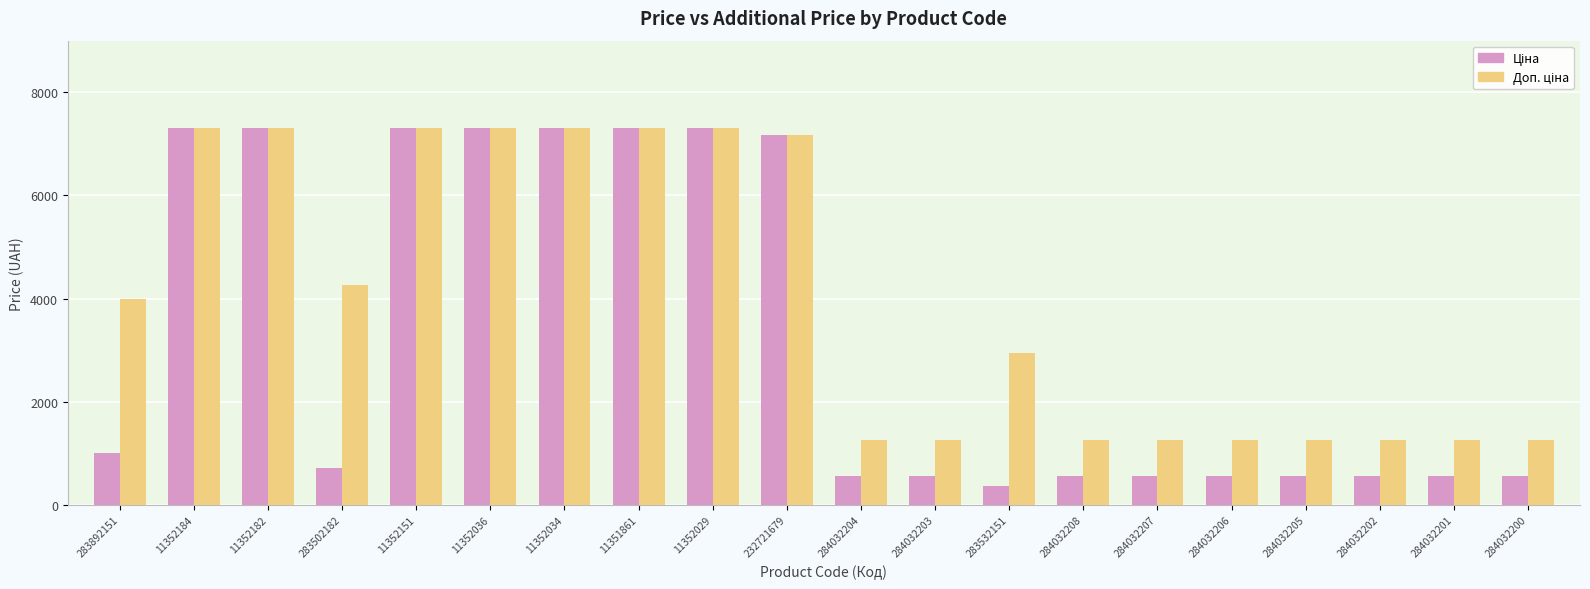

What is the difference between the highest and lowest values at 284032202?

711.9